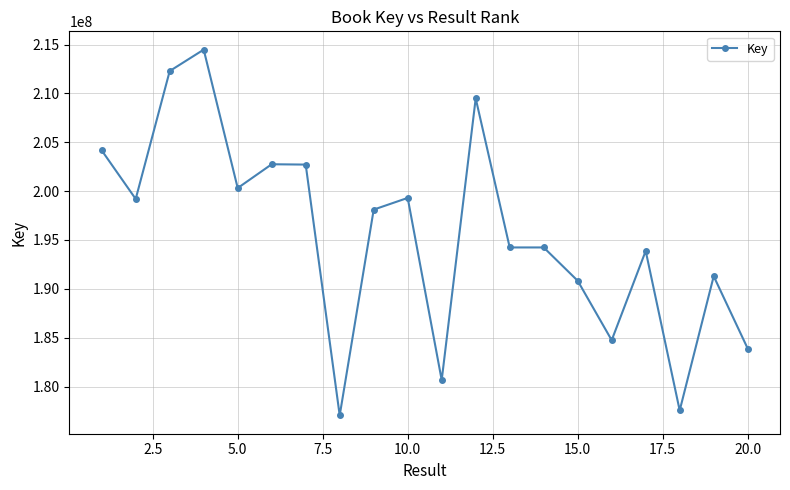

What is the value of the 9th point from the left?

198109728